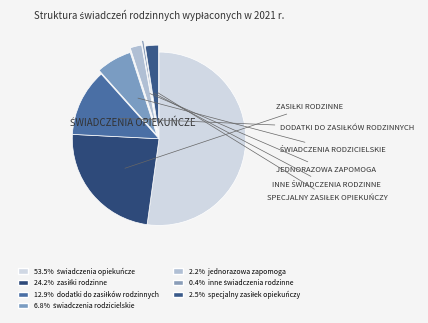

Count the number of slices in the pie.

7